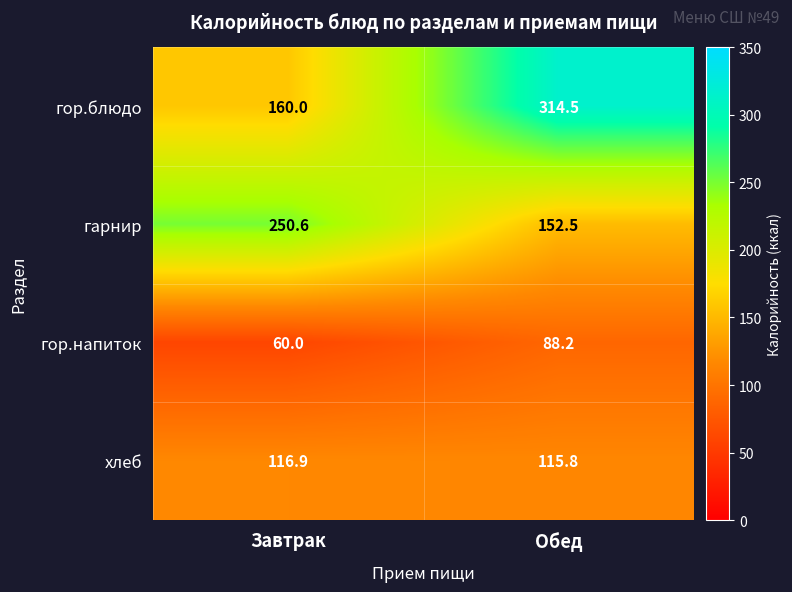

At which label is гарнир closest to 201?

Обед